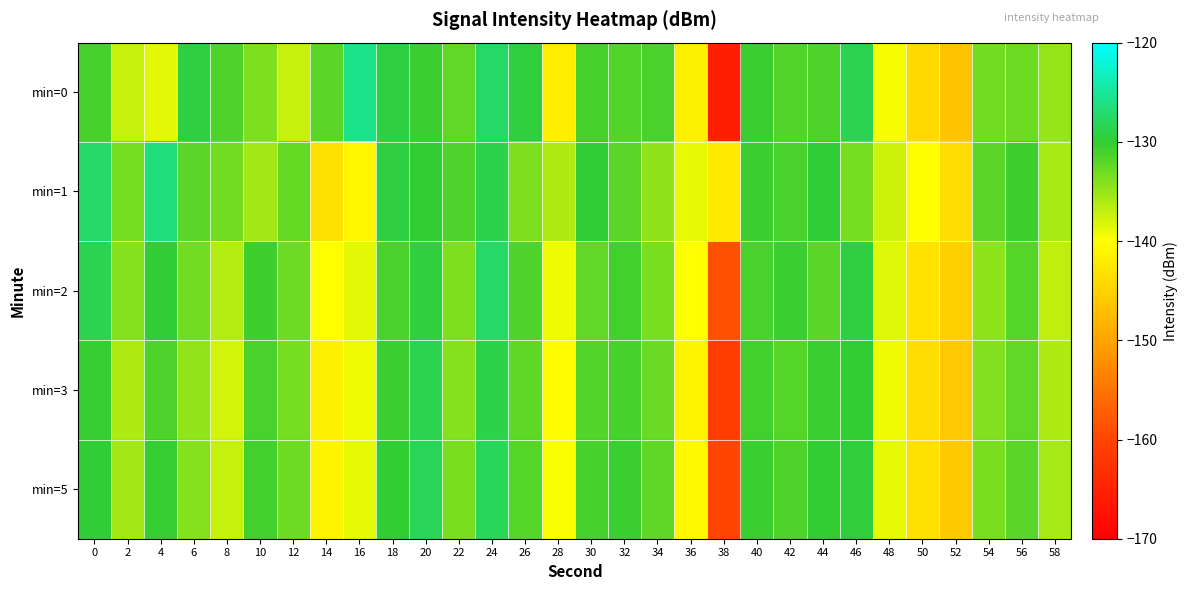

What is the spread (max minus min) of values at 12?

4.5